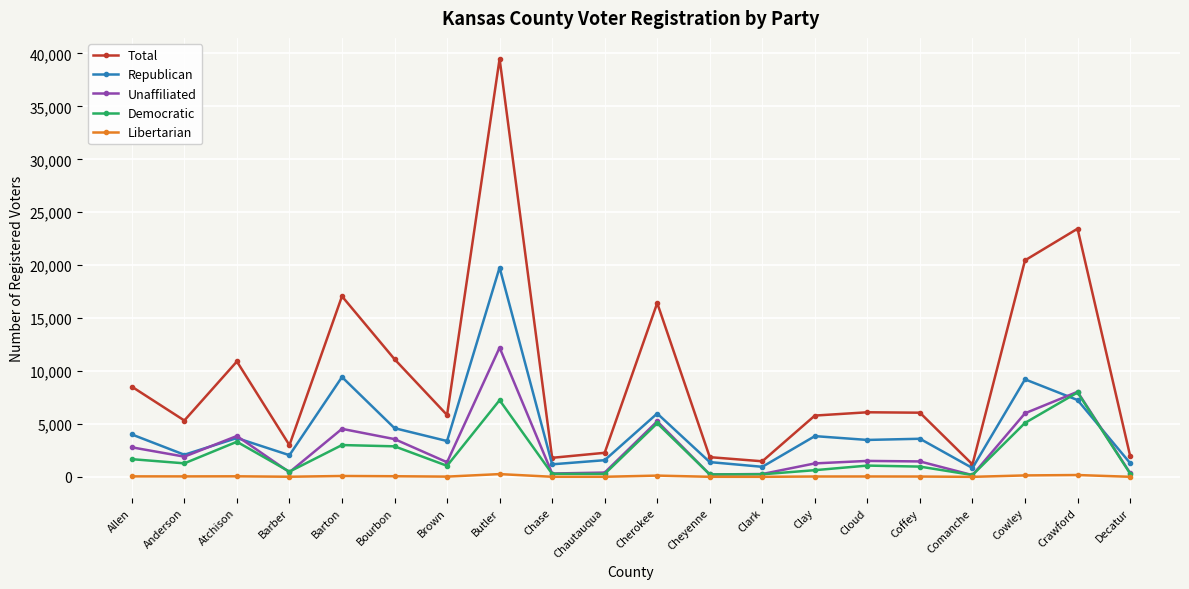

What is the label of the 6th point from the right?

Cloud